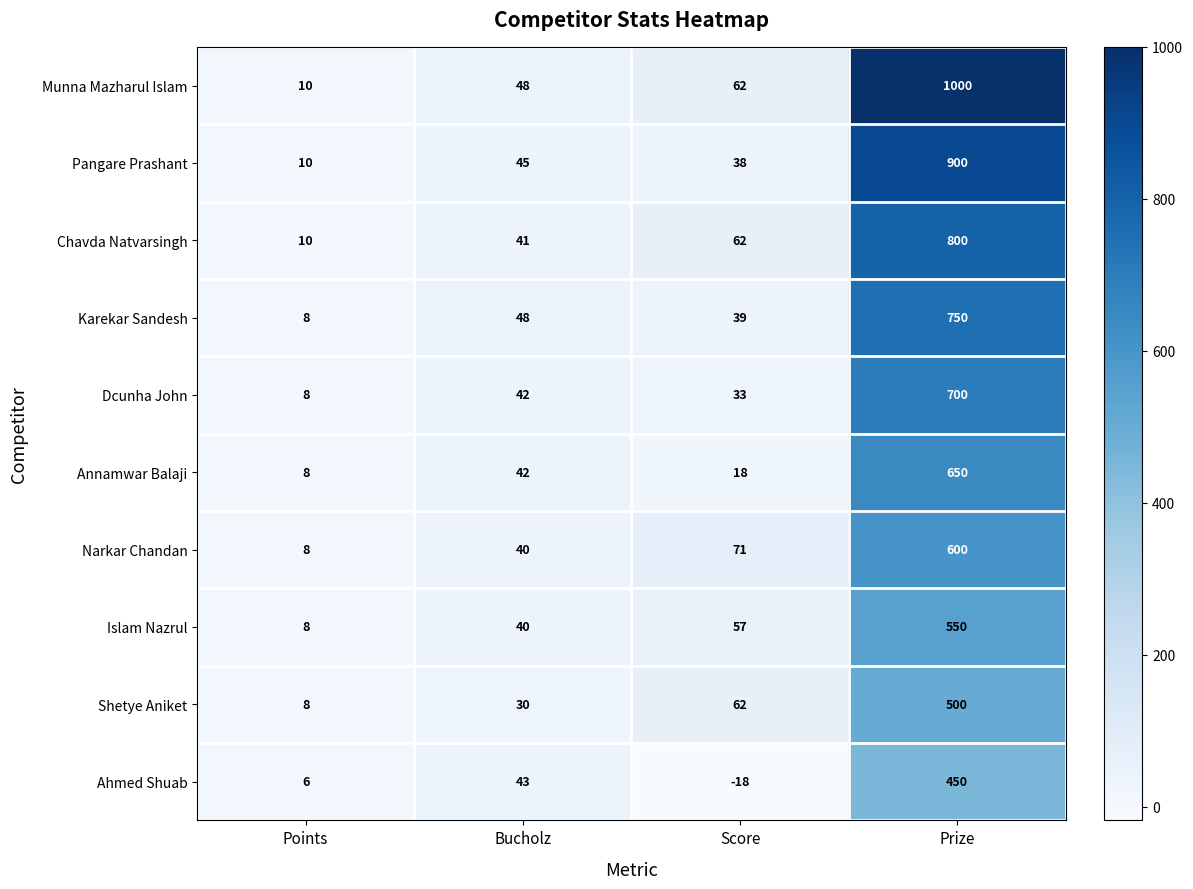

What is the sum of all Karekar Sandesh values?

845